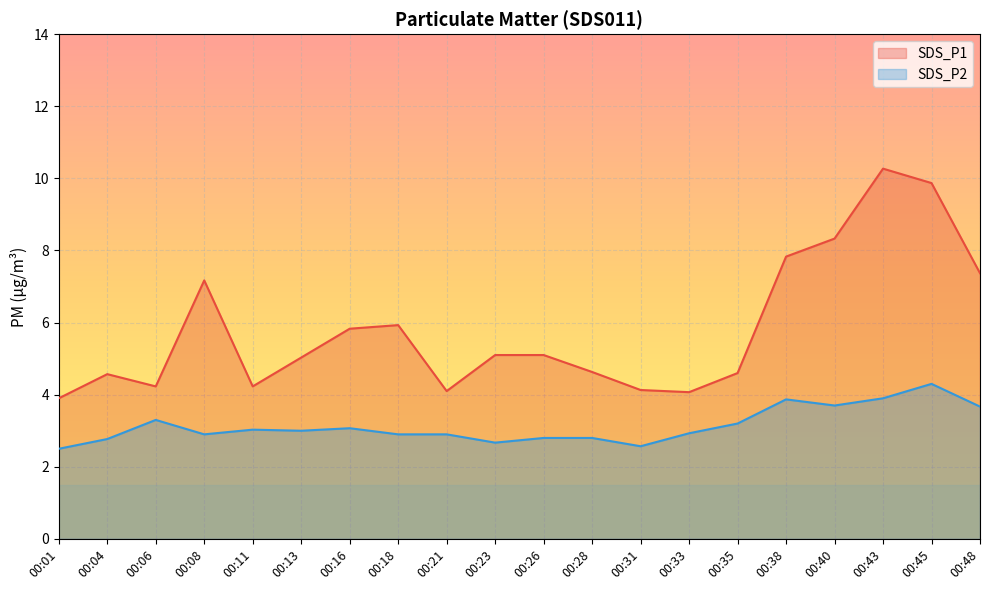

How many interior local peaks does the SDS_P2 series have?

5